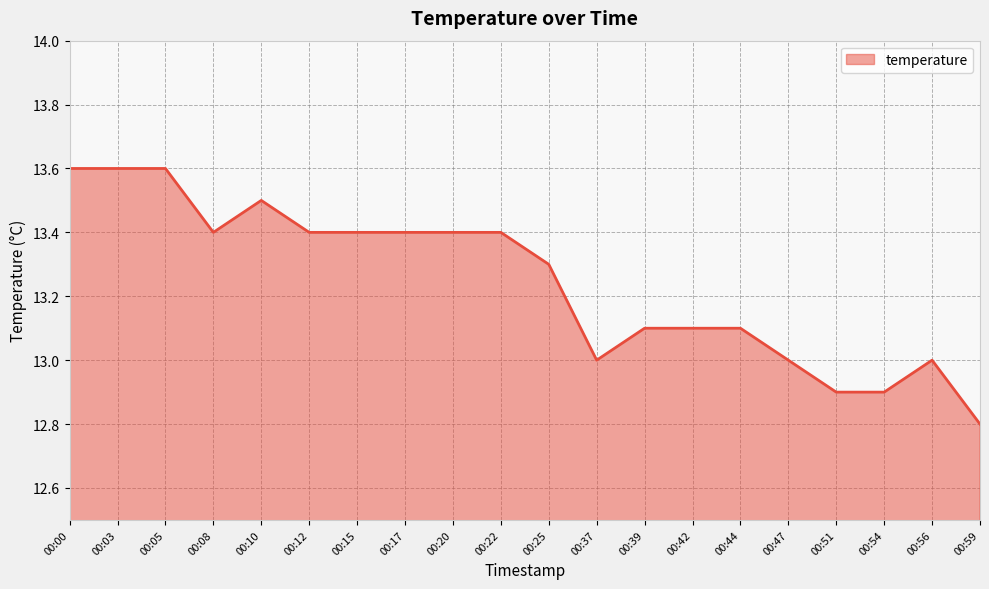

How many series are shown in this chart?

1